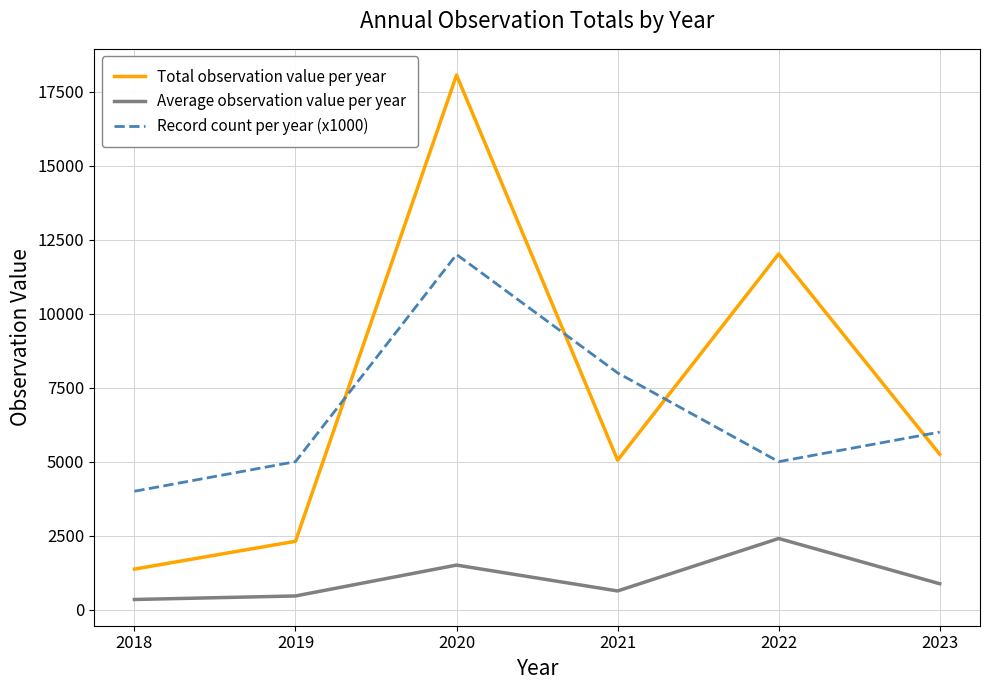

The Total observation value per year series shows 1370.0 at 2018. True or false?

True